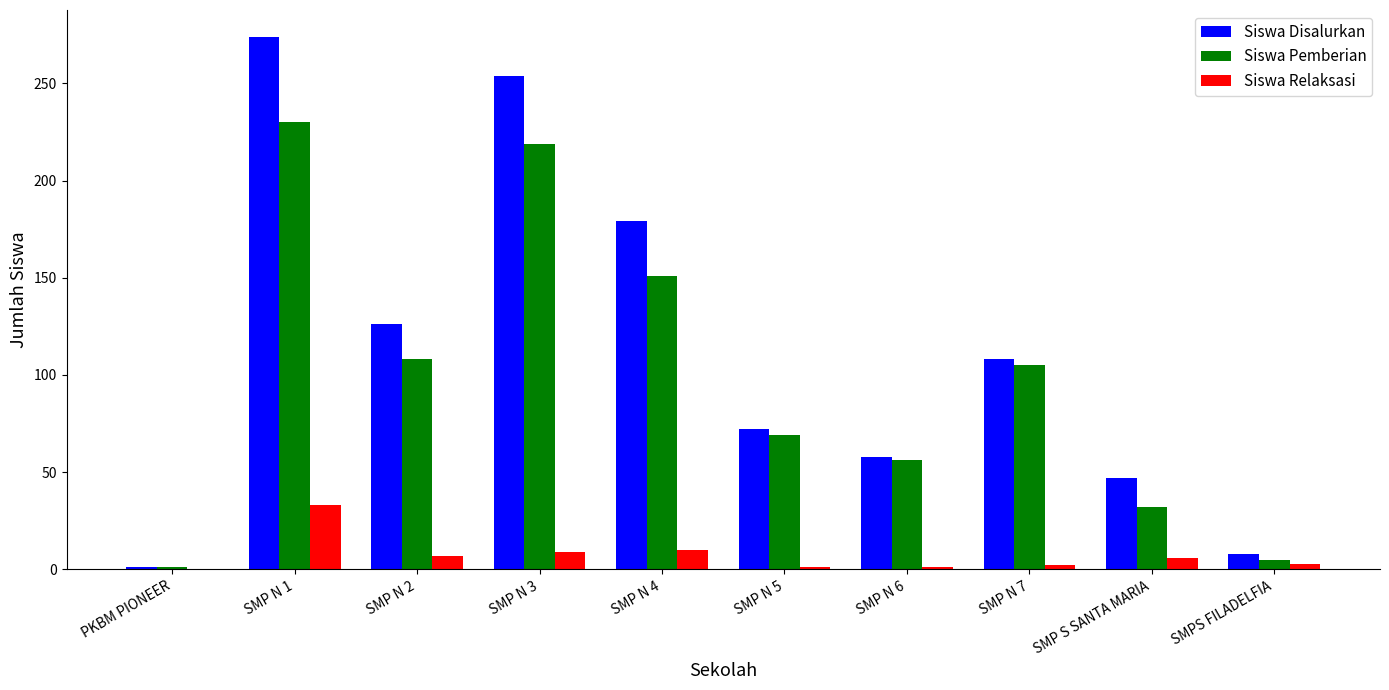

Is the value of Siswa Pemberian at SMPS FILADELFIA greater than the value of Siswa Relaksasi at PKBM PIONEER?

Yes